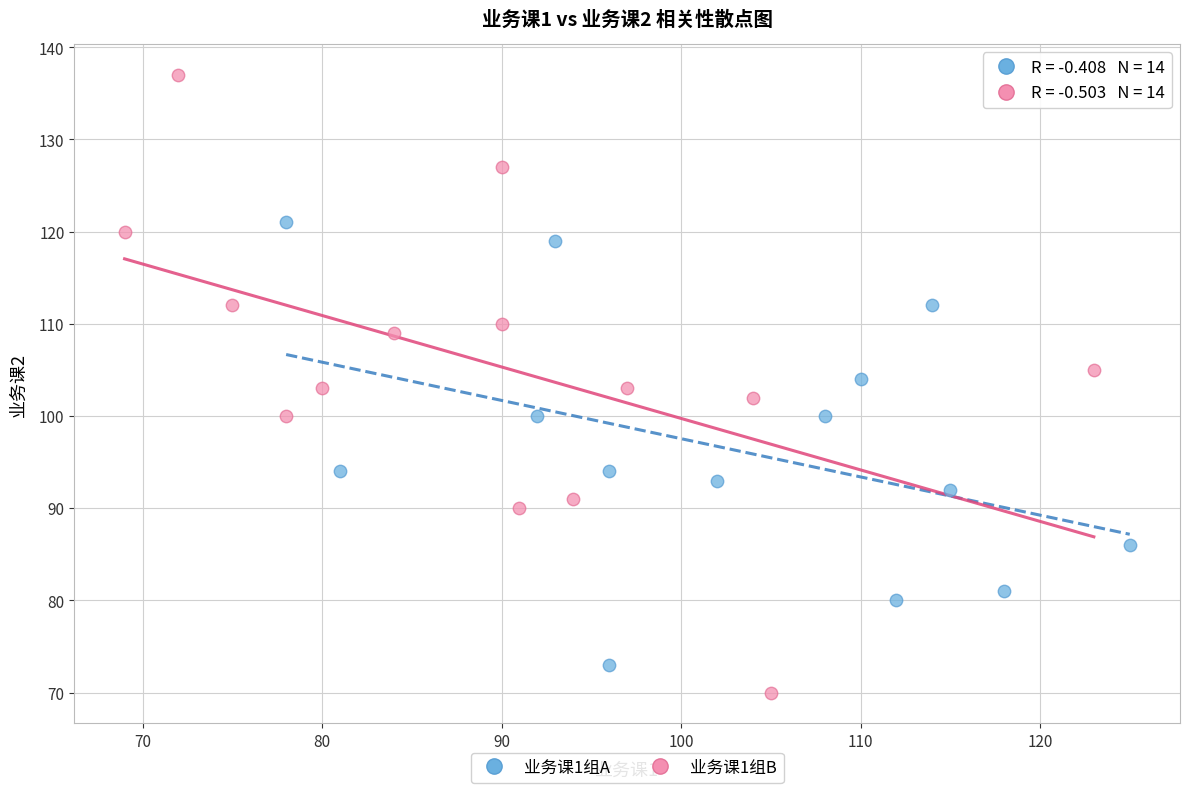

Which series contains the lowest Y value?

业务课1组B